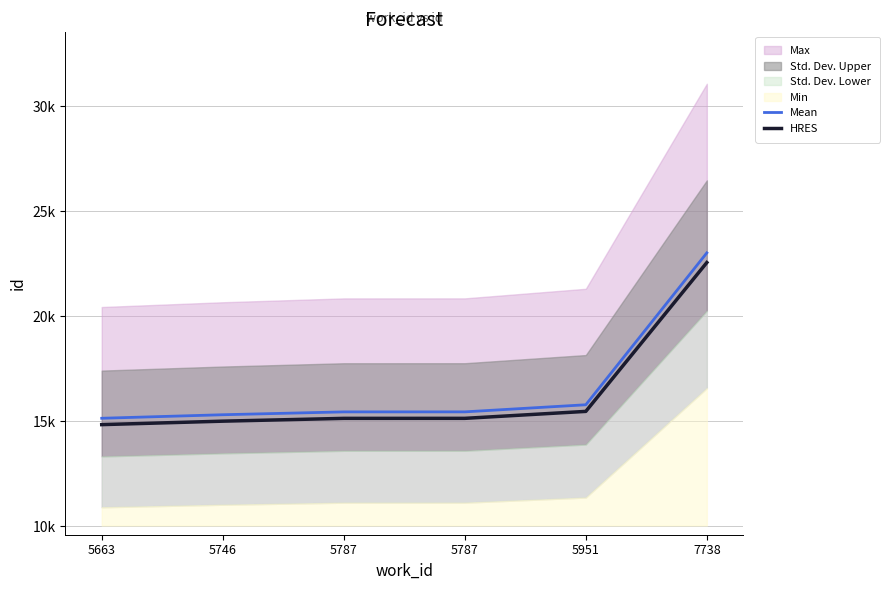

Reading left to right, what are all the values shown in this chart?

Mean: 15137.0	15305.0	15441.0	15442.0	15780.0	23014.0
HRES: 14834.3	14998.9	15132.2	15133.2	15464.4	22553.7